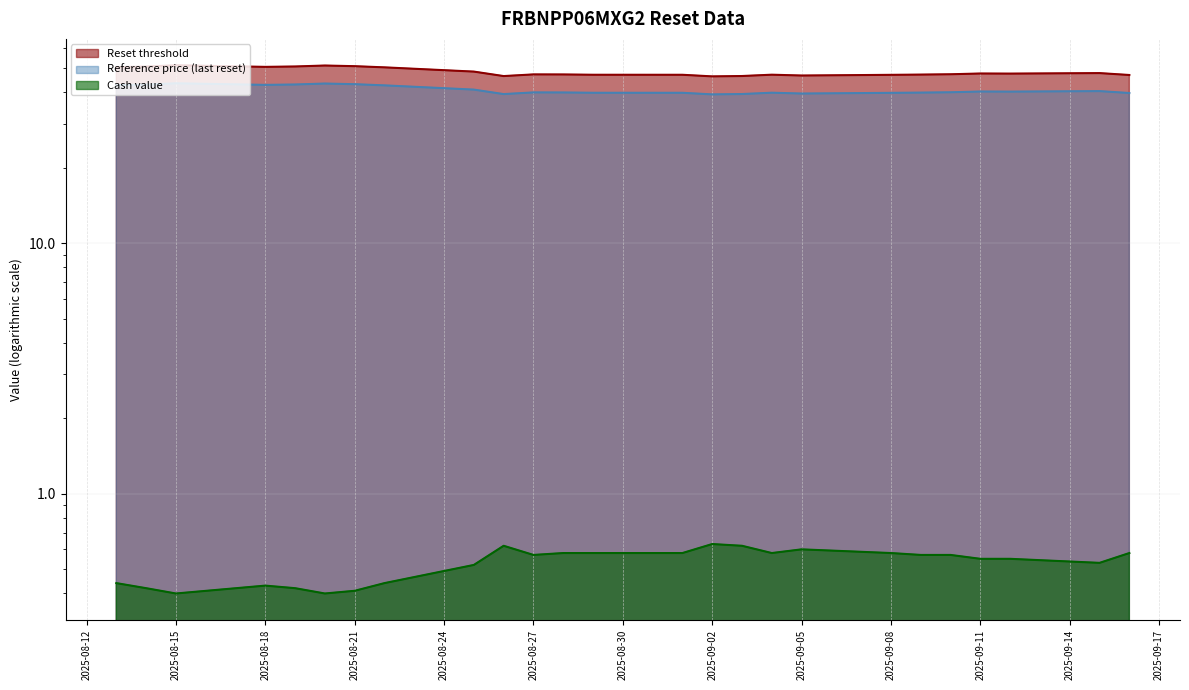

What are all the series names shown in the legend?

Reset threshold, Reference price, Cash value